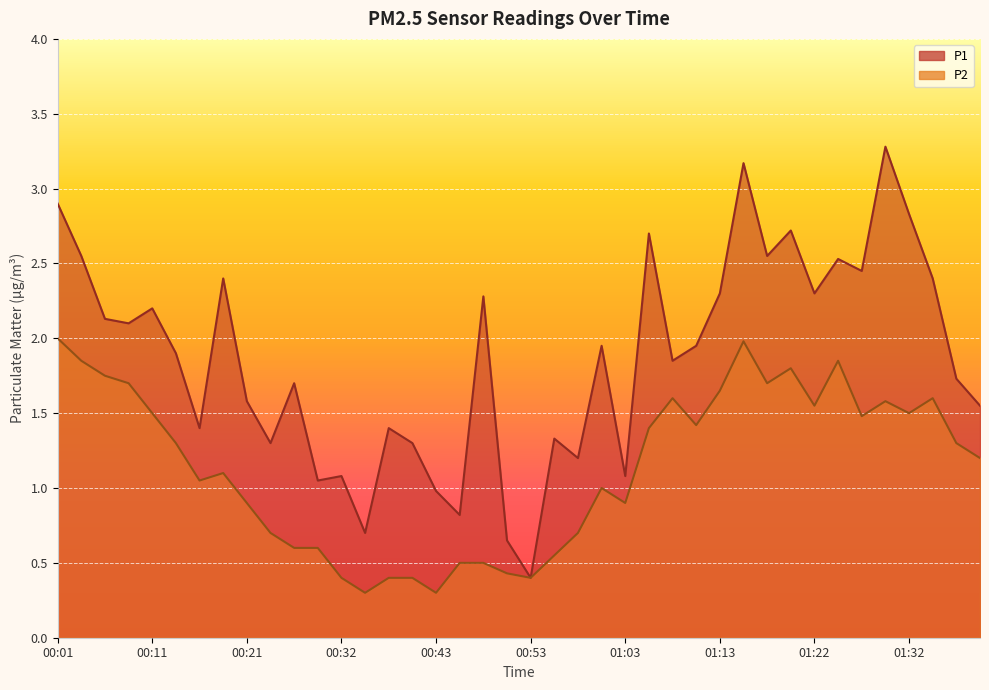

What is the difference between the maximum and second lowest values in the P1 series?

2.6